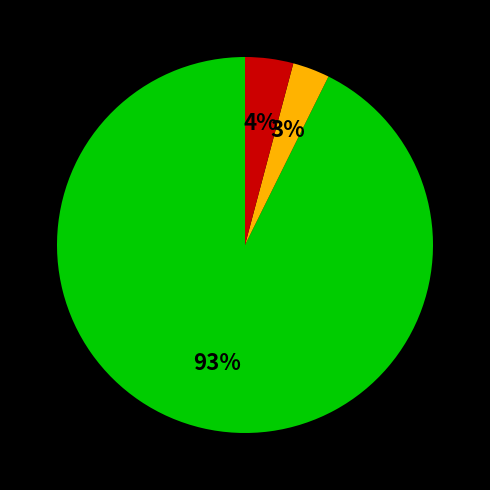

Is there a majority slice in this chart?

Yes